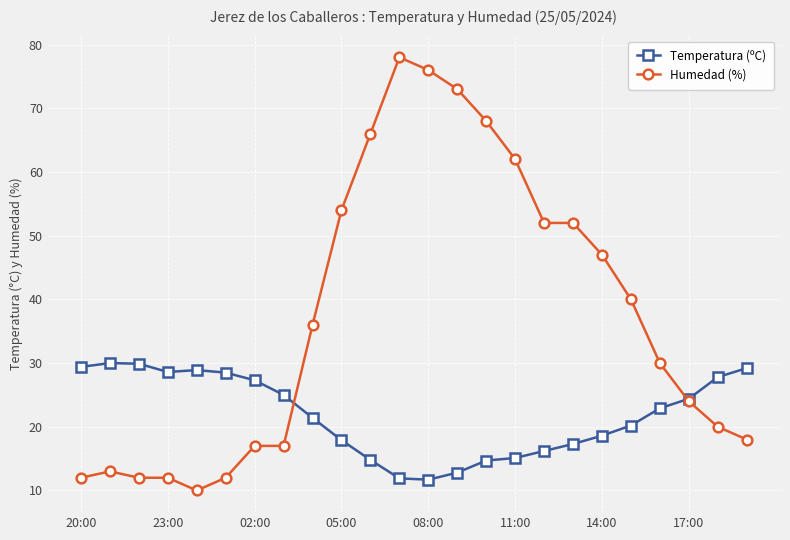

List the series in order of their peak value, lowest first.

Temperatura (ºC), Humedad (%)